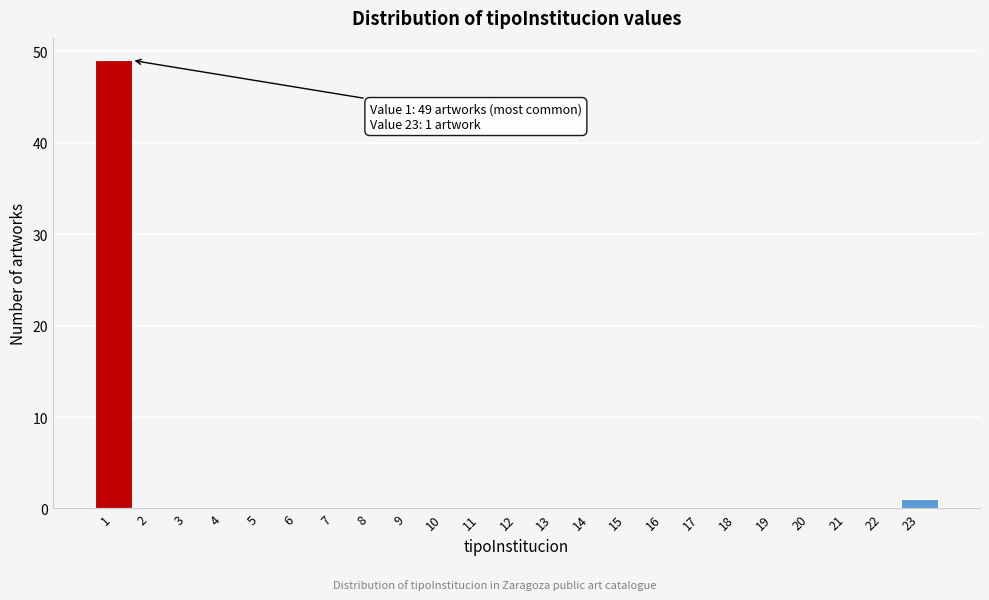

Which range on the x-axis has the tallest bar?

0.5 to 1.5